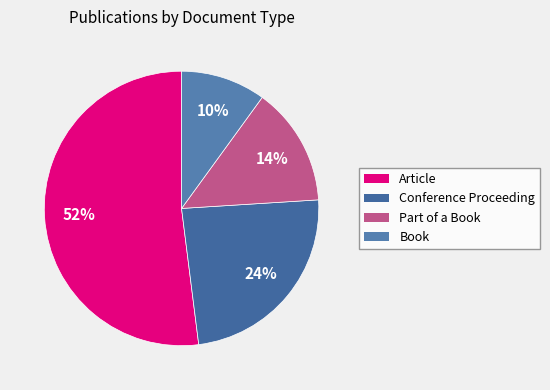

To the nearest percent, what is the difference between the largest and smallest slice percentages?

42%